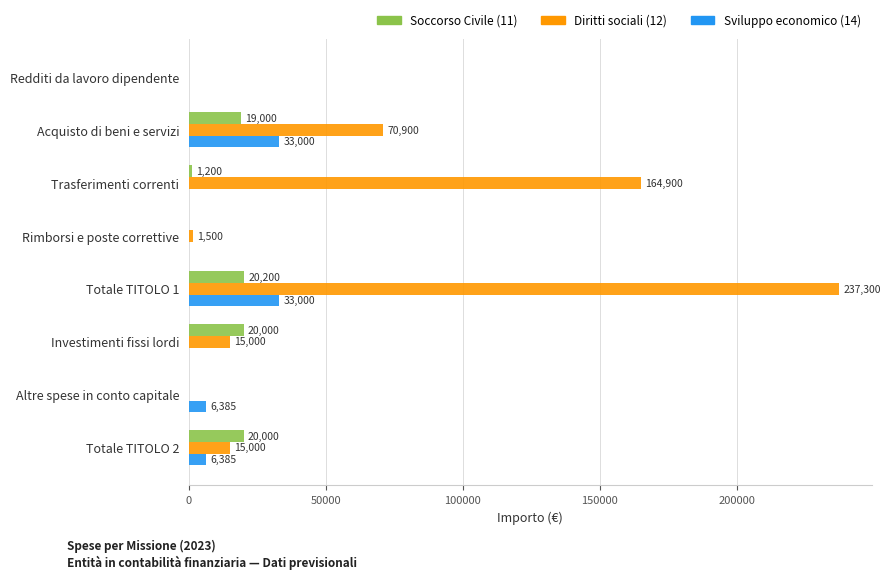

True or false: Sviluppo economico (14) has a value of 0.0 at Trasferimenti correnti.

True